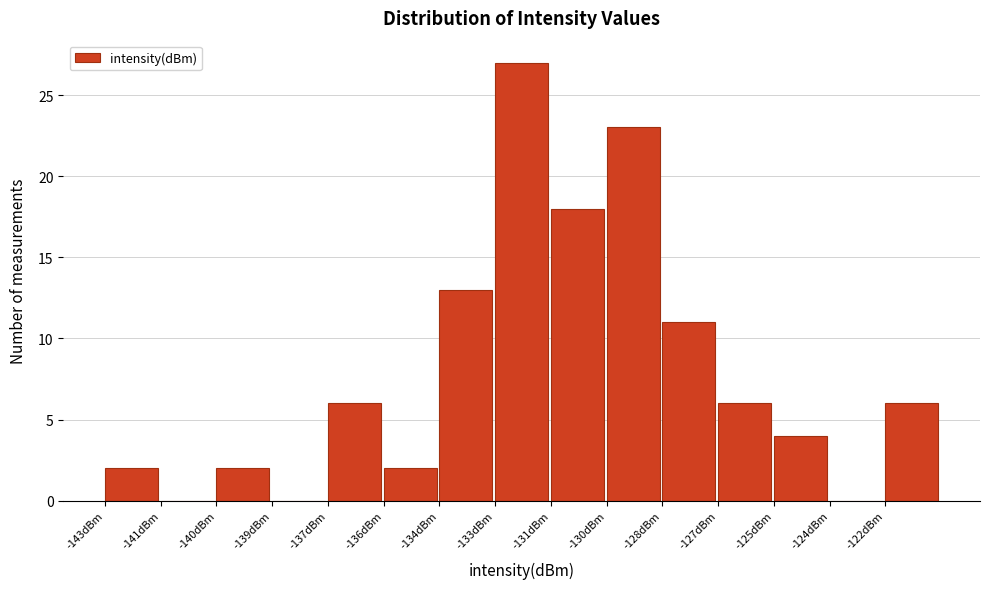

Reading left to right, transcribe all the data shown in this chart.

-143dBm=2	-141dBm=0	-140dBm=2	-139dBm=0	-137dBm=6	-136dBm=2	-134dBm=13	-133dBm=27	-131dBm=18	-130dBm=23	-128dBm=11	-127dBm=6	-125dBm=4	-124dBm=0	-122dBm=6